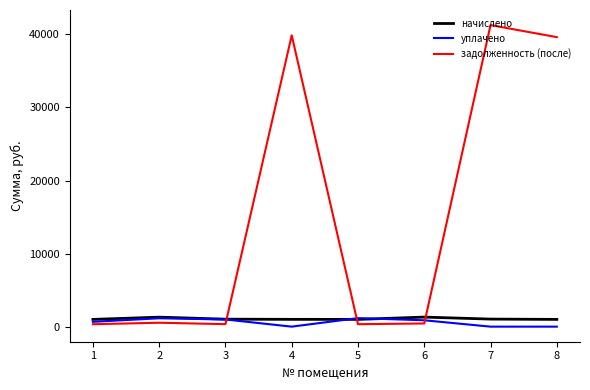

Which series ends up on top after the final intersection of задолженность (после) and уплачено?

задолженность (после)